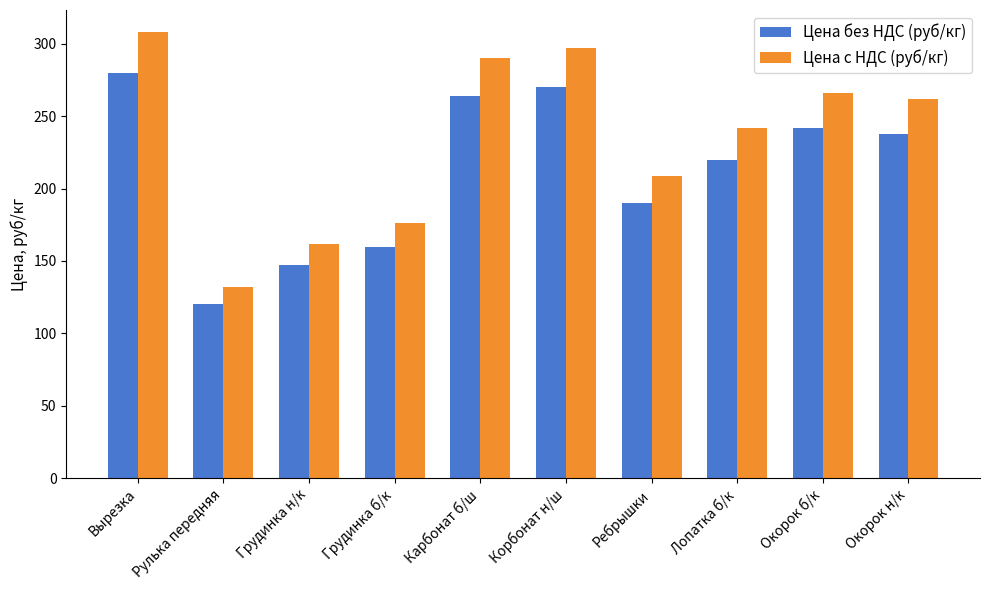

Reading right to left, transcribe all the data shown in this chart.

Цена без НДС (руб/кг): 238.0	242.0	220.0	190.0	270.0	264.0	160.0	147.0	120.0	280.0
Цена с НДС (руб/кг): 261.8	266.2	242.0	209.0	297.0	290.4	176.0	161.7	132.0	308.0